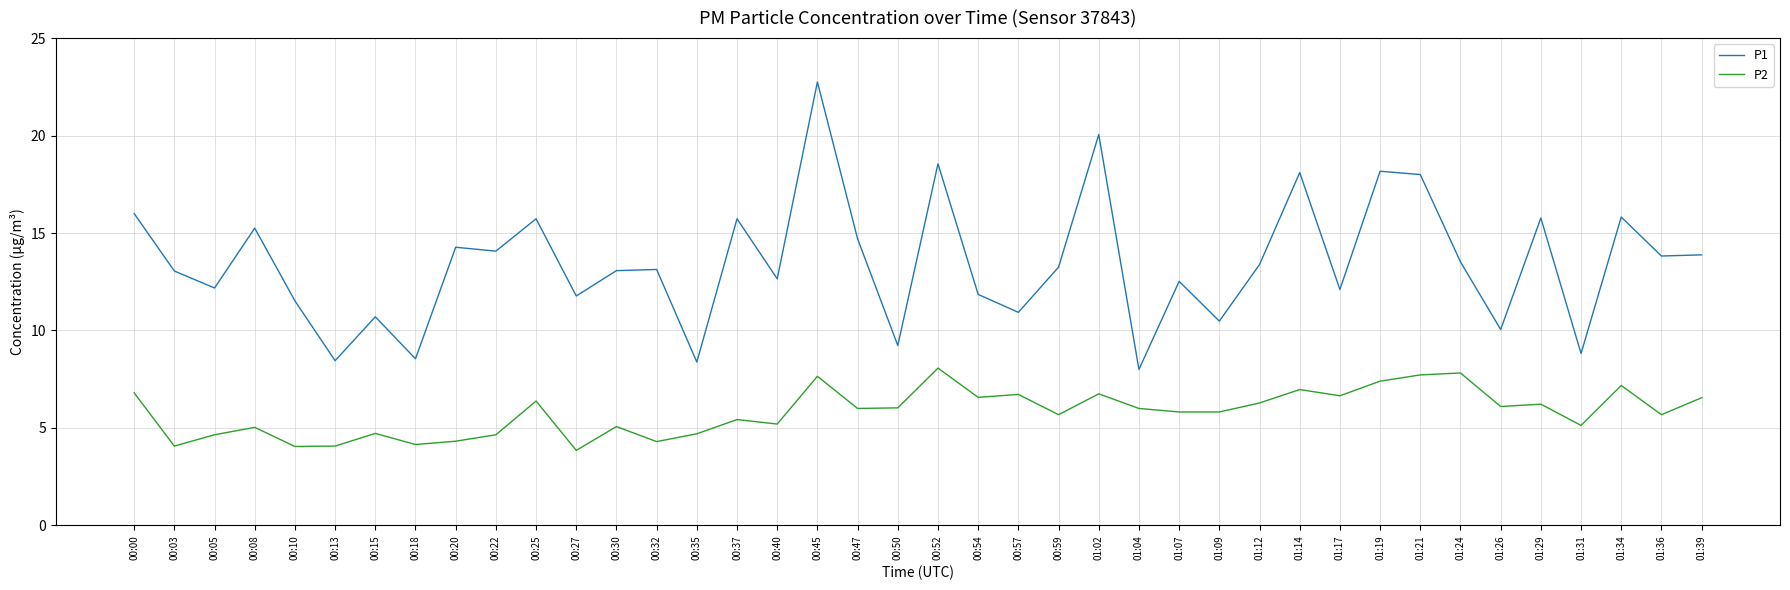

What is the average value of the P2 series?

5.8